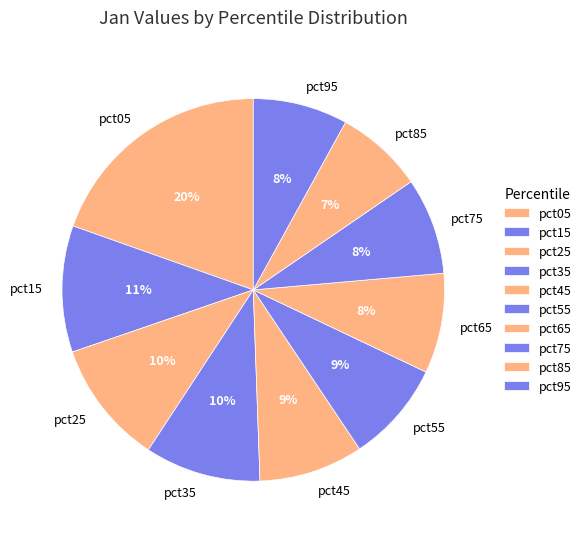

True or false: pct65 accounts for 1% of the total.

False